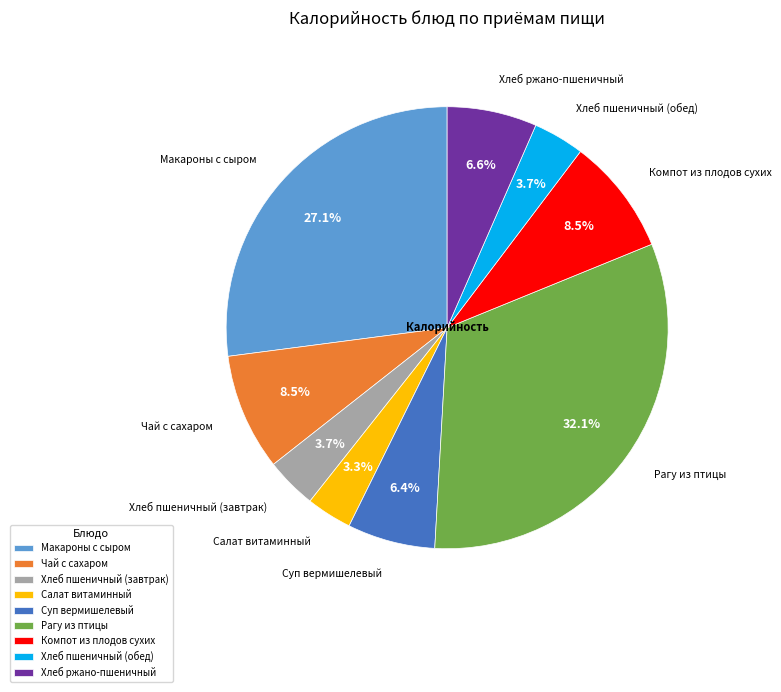

Combined, do Хлеб пшеничный (завтрак) and Салат витаминный account for over 50%?

No